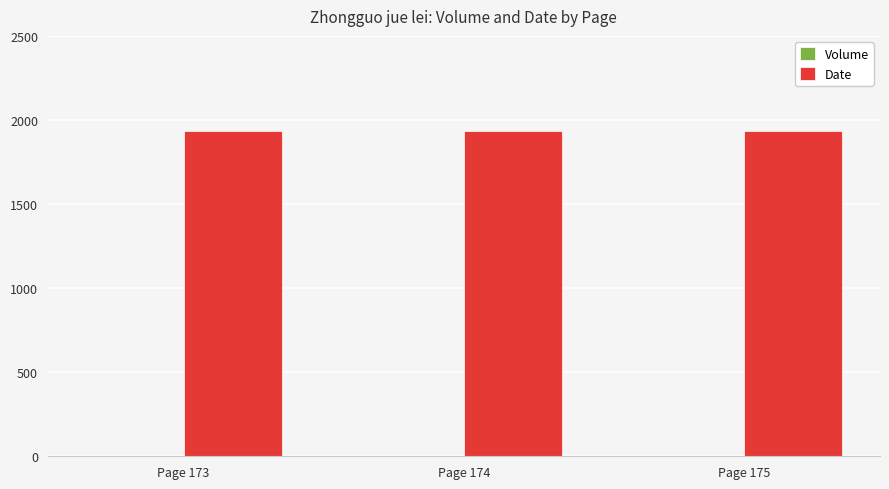

What is the sum of all Date values?

5811